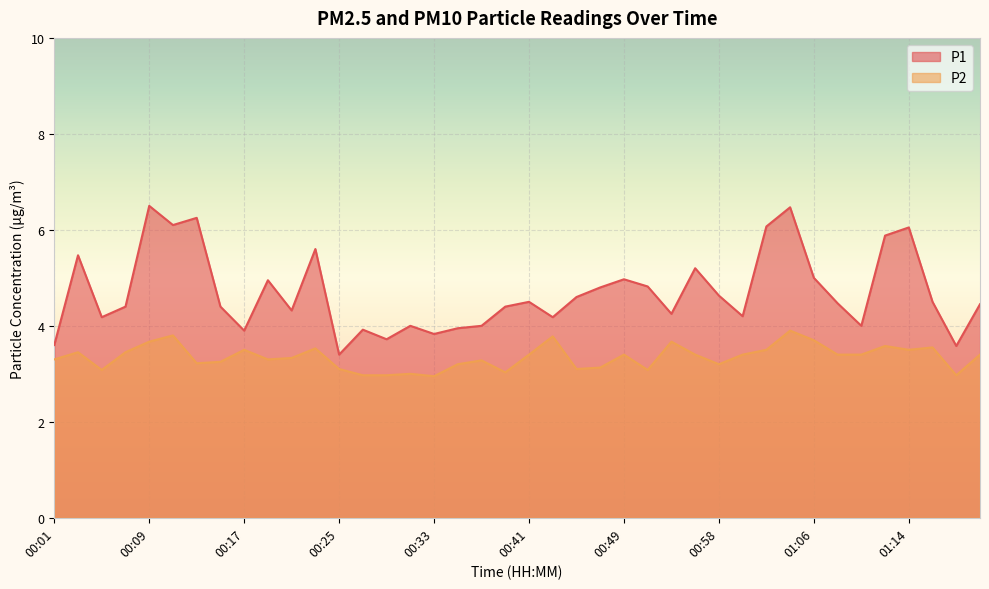

What is the approximate value of P2 at 00:09?

3.7